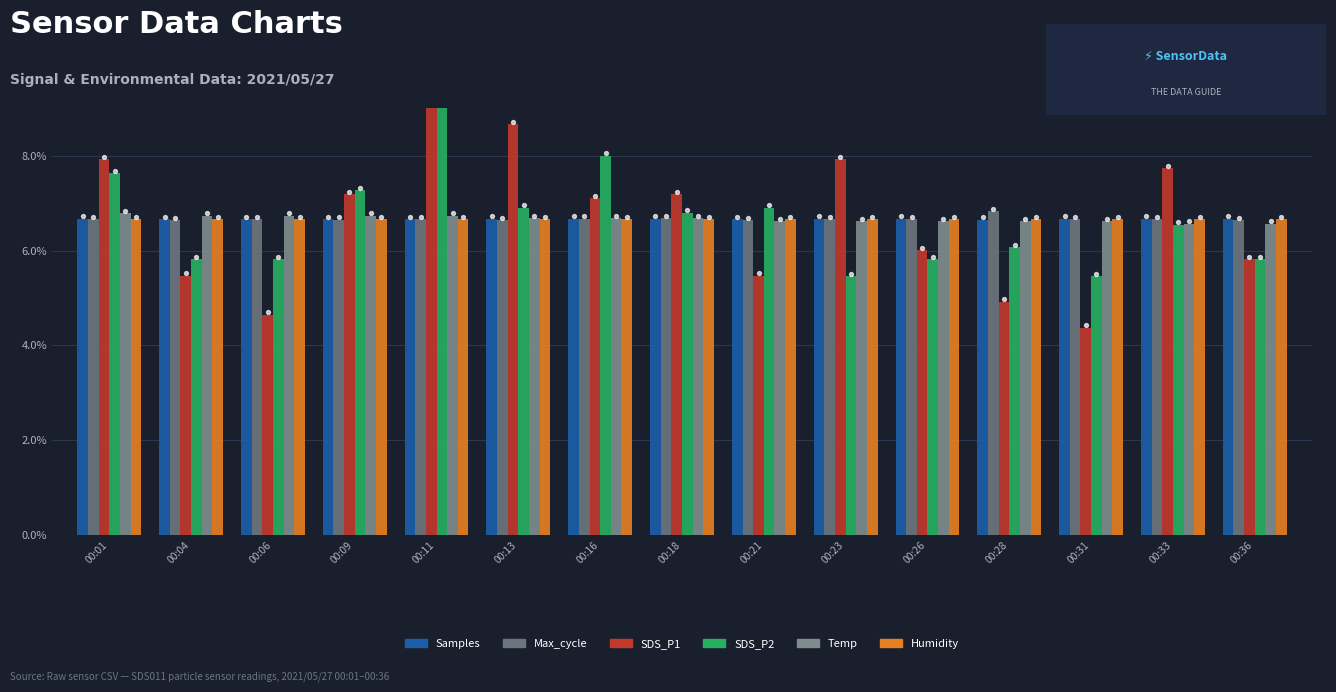

Which series has the largest Y range (max minus min)?

SDS_P1